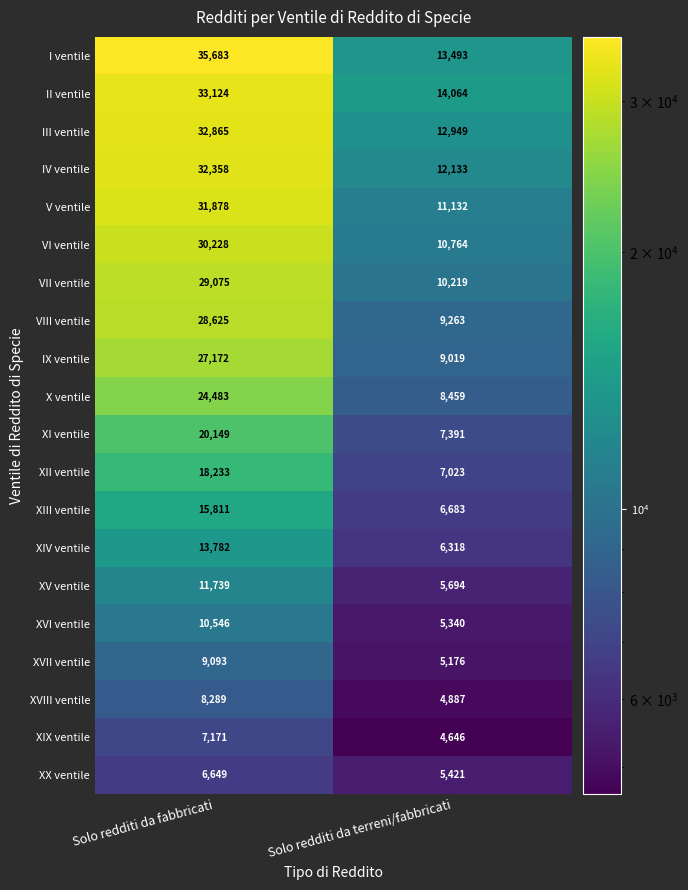

Which label corresponds to the largest value in the chart?

Solo redditi da fabbricati